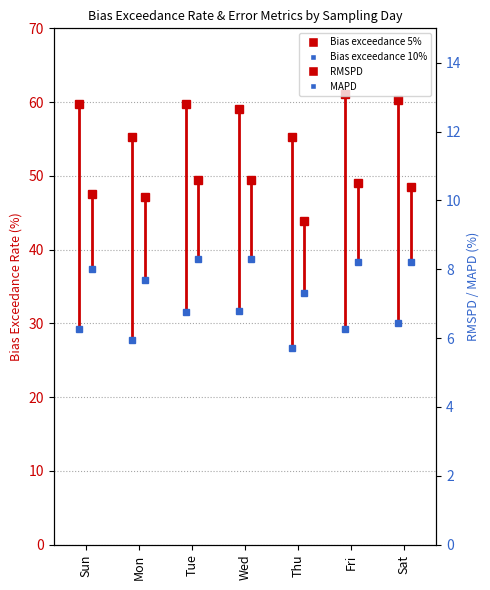

The RMSPD series shows 14.0 at Sun. True or false?

False